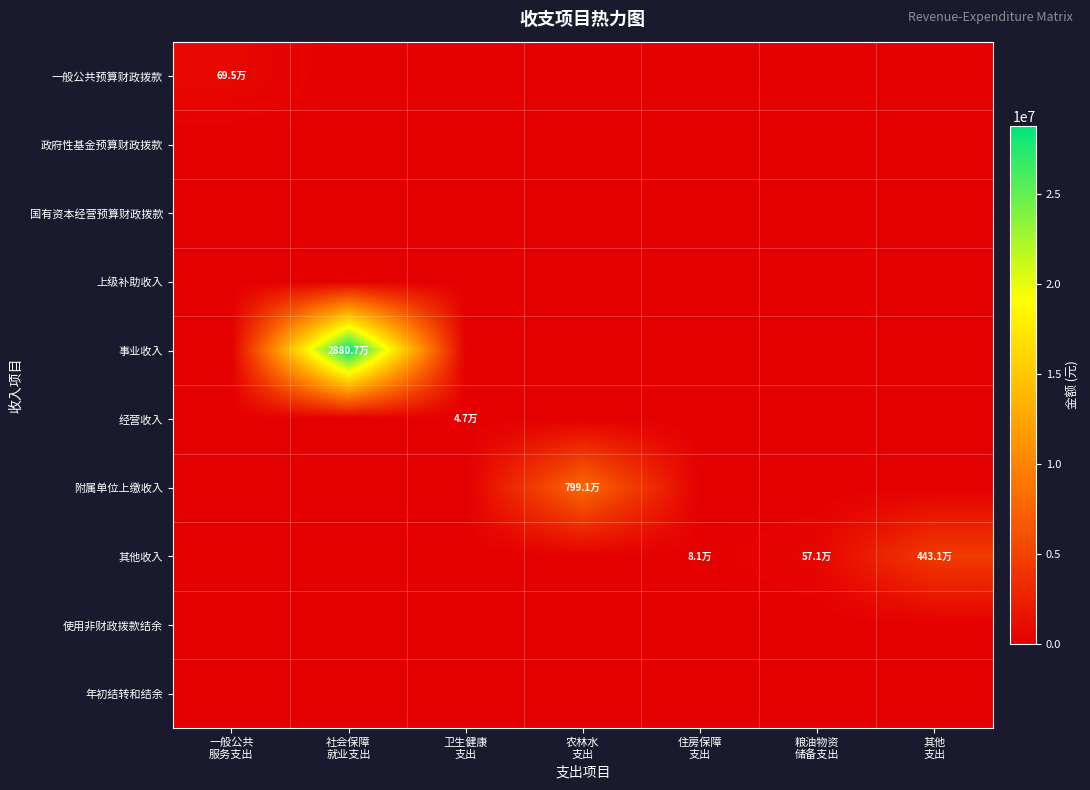

What is the difference between the highest and lowest values at 其他
支出?

4430826.6